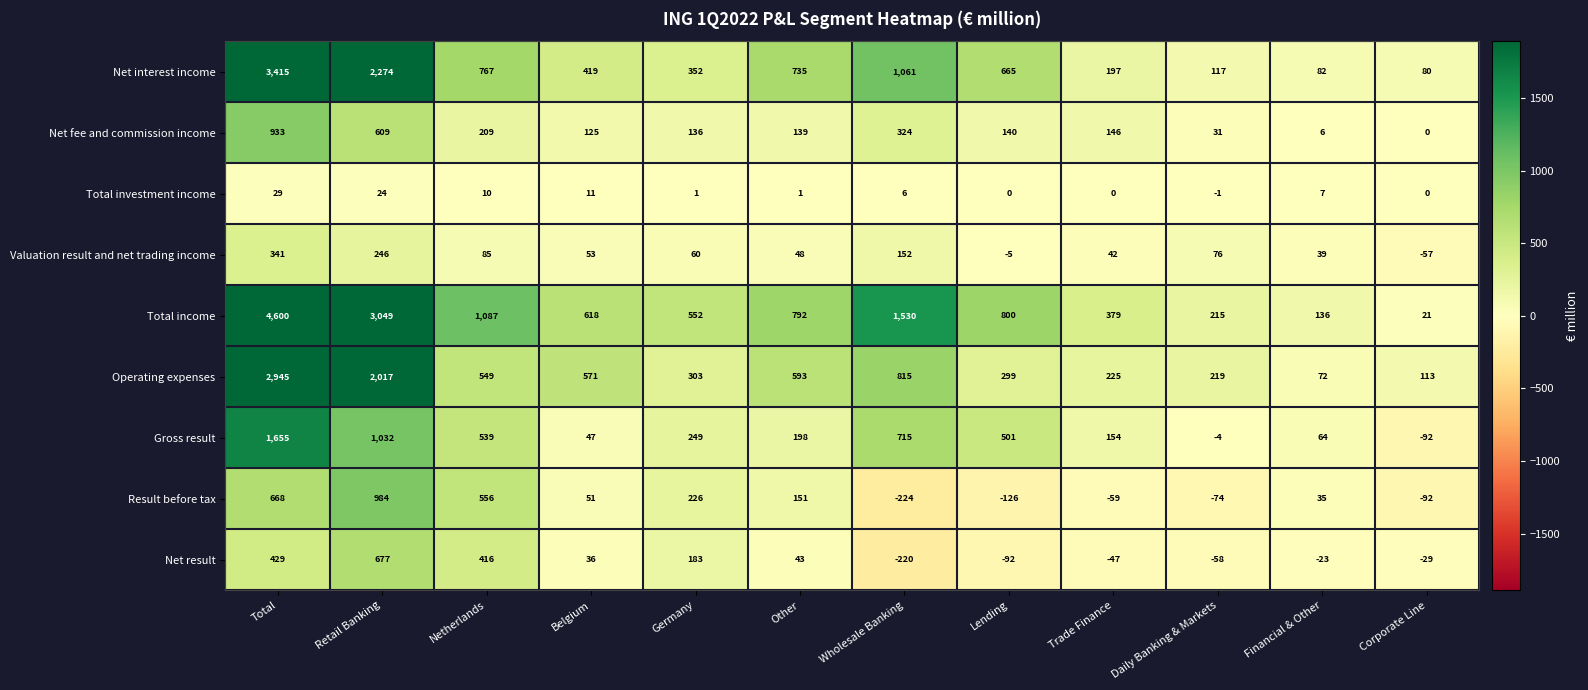

At which label does Gross result reach its peak?

Total